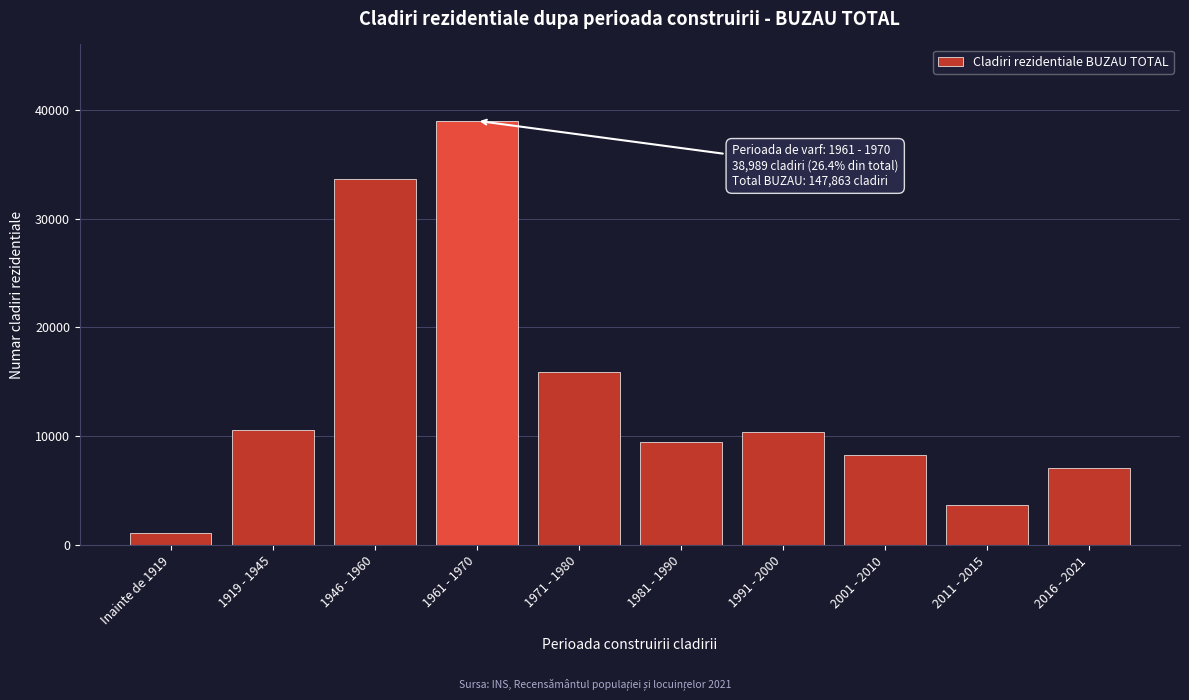

The value at 1971 - 1980 is 15933. True or false?

True